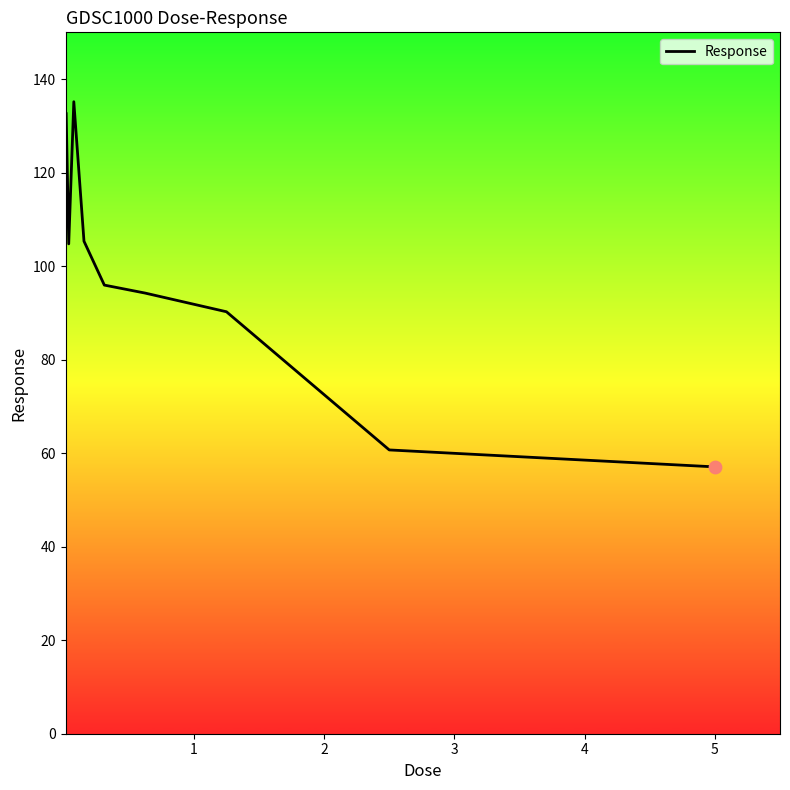

What is the minimum value shown in the chart?

57.1